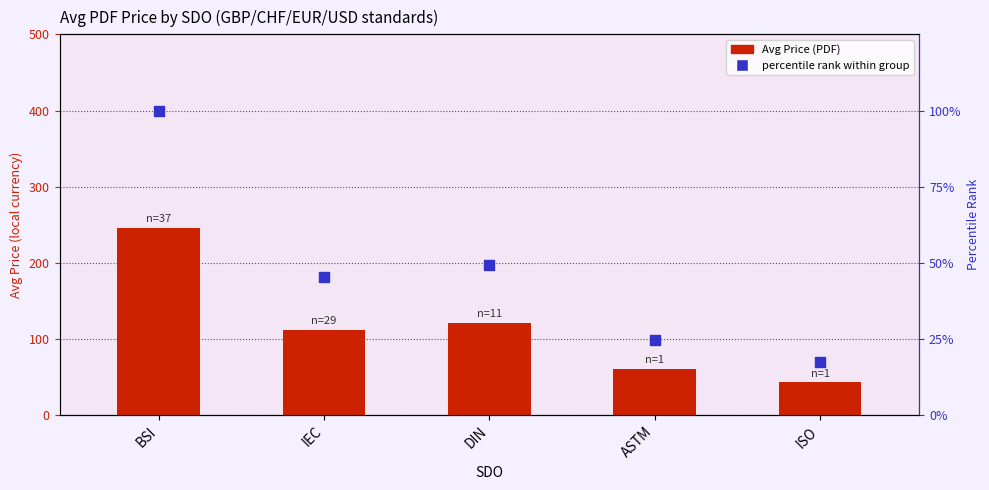

What is the total value across all series at DIN?

170.2